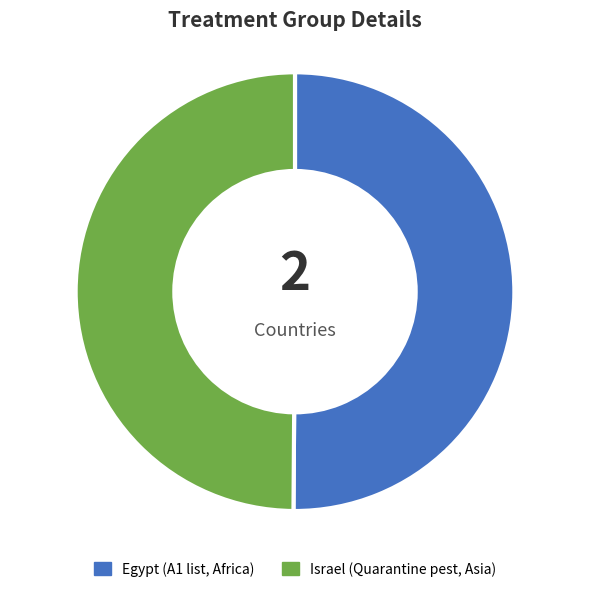

True or false: Israel accounts for 37% of the total.

False